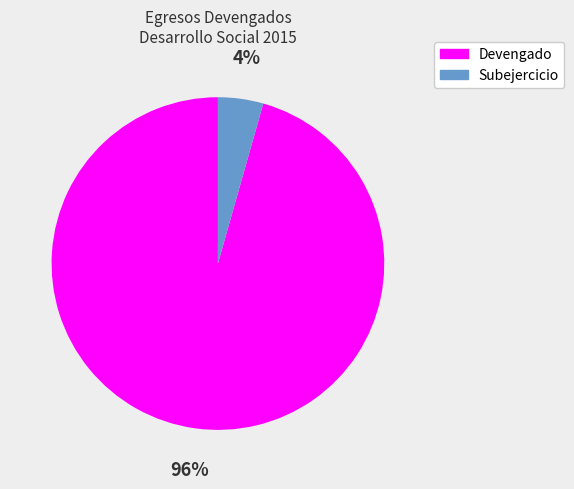

Is the sum of Devengado and Subejercicio greater than half?

Yes